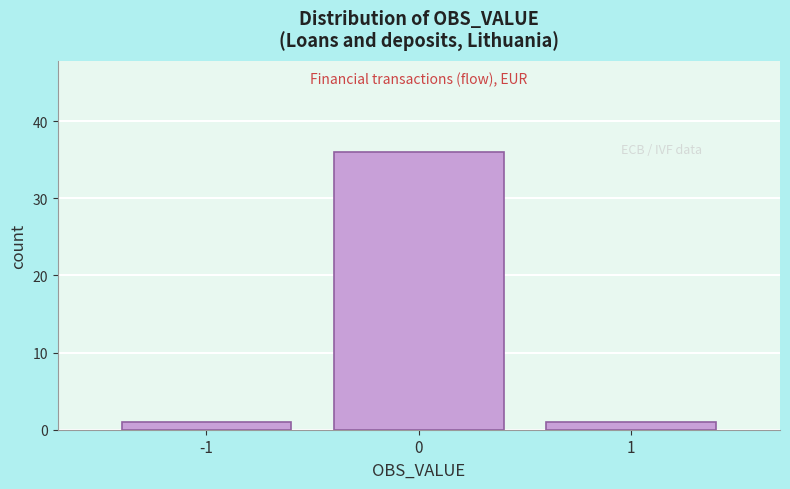

Reading left to right, transcribe all the data shown in this chart.

1	36	1